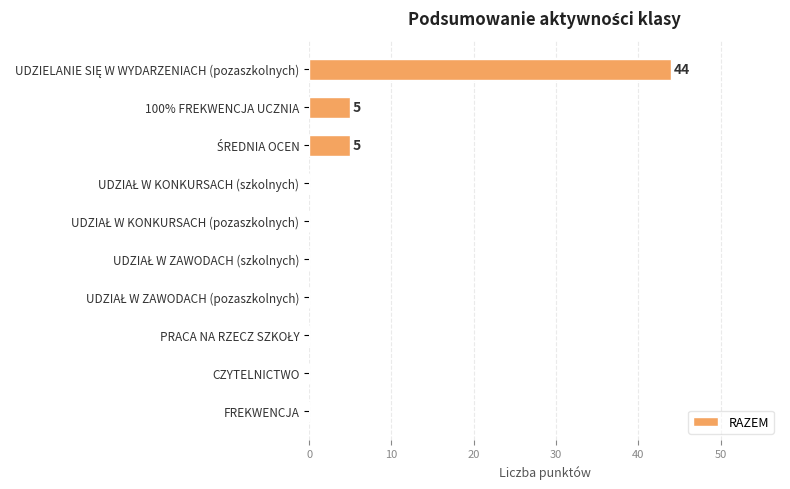

The chart shows a value of -31 at FREKWENCJA. True or false?

False